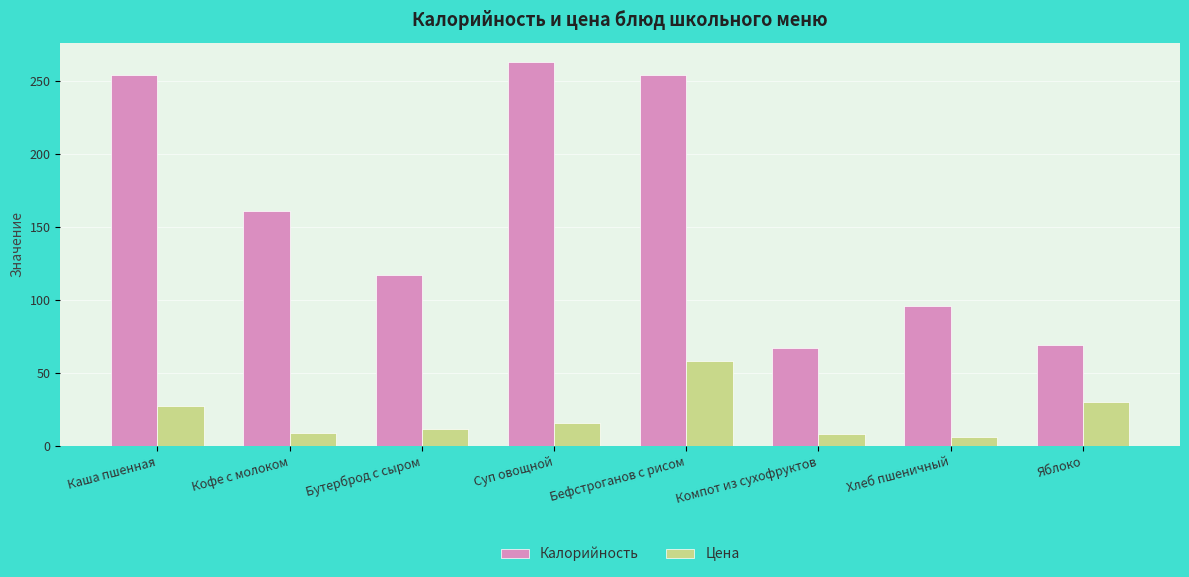

How many bars are there in total?

16